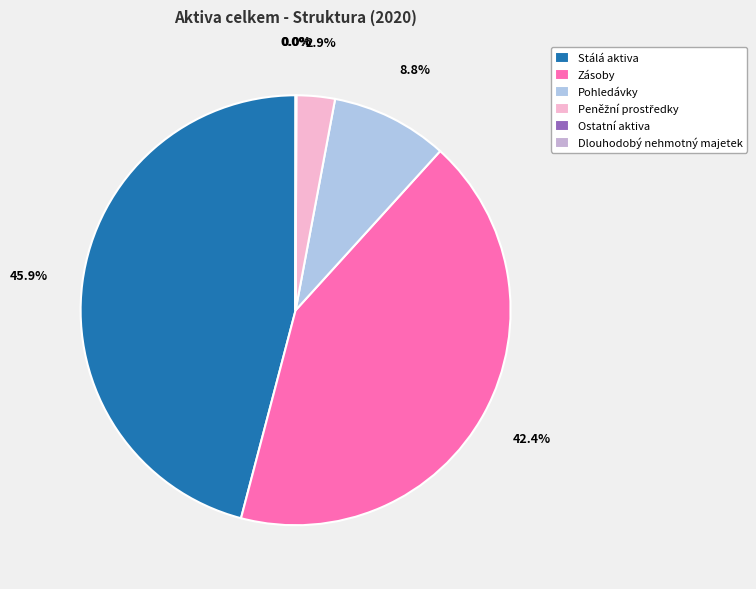

To the nearest percent, what is the combined percentage of Pohledávky and Ostatní aktiva?

9%